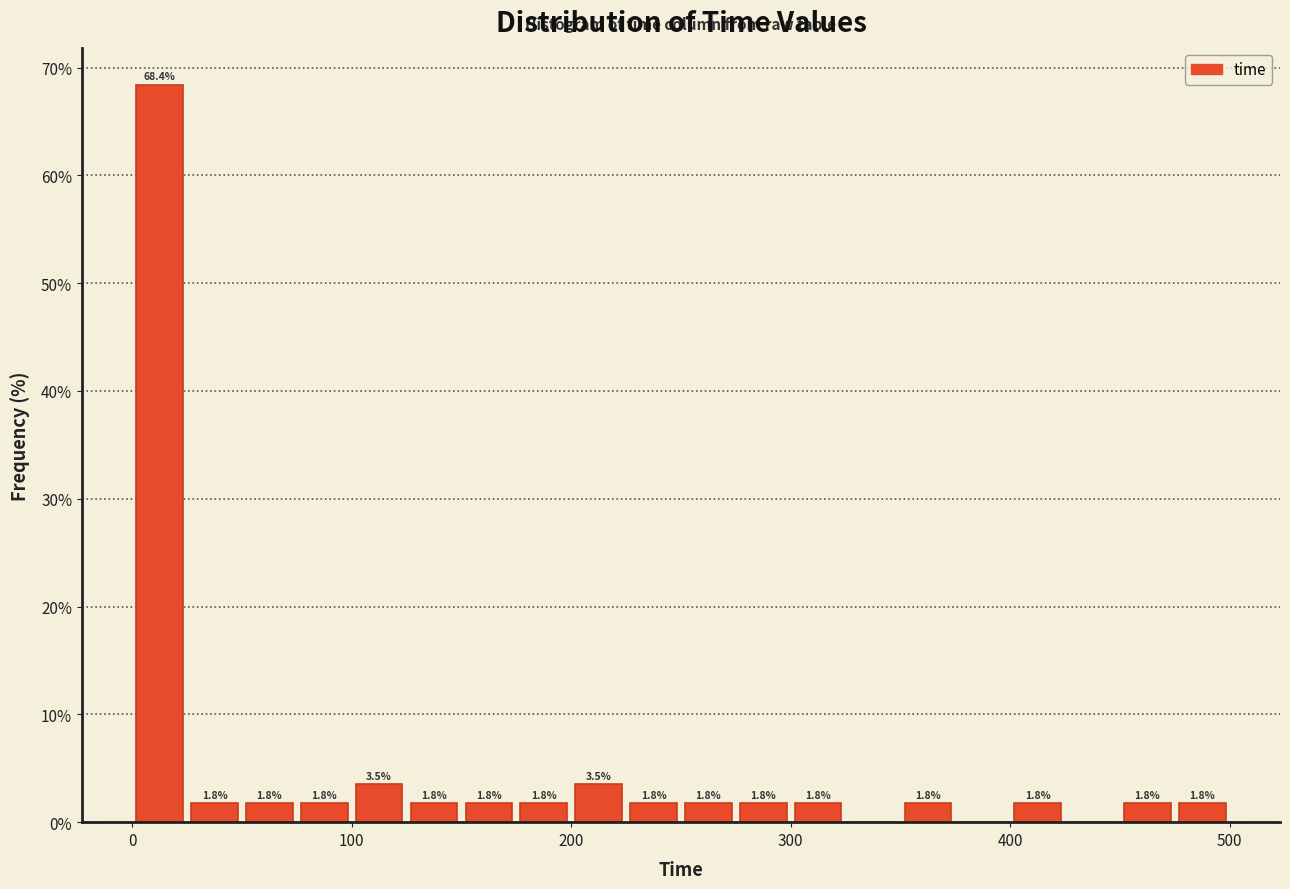

Read against the x-axis, roughly where is the centre of the tallest bar?

10